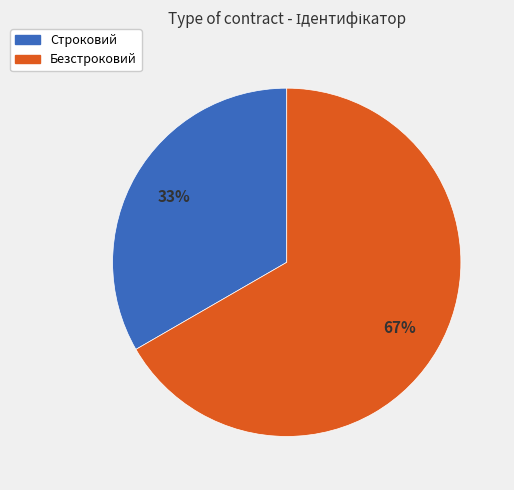

Count the number of slices in the pie.

2